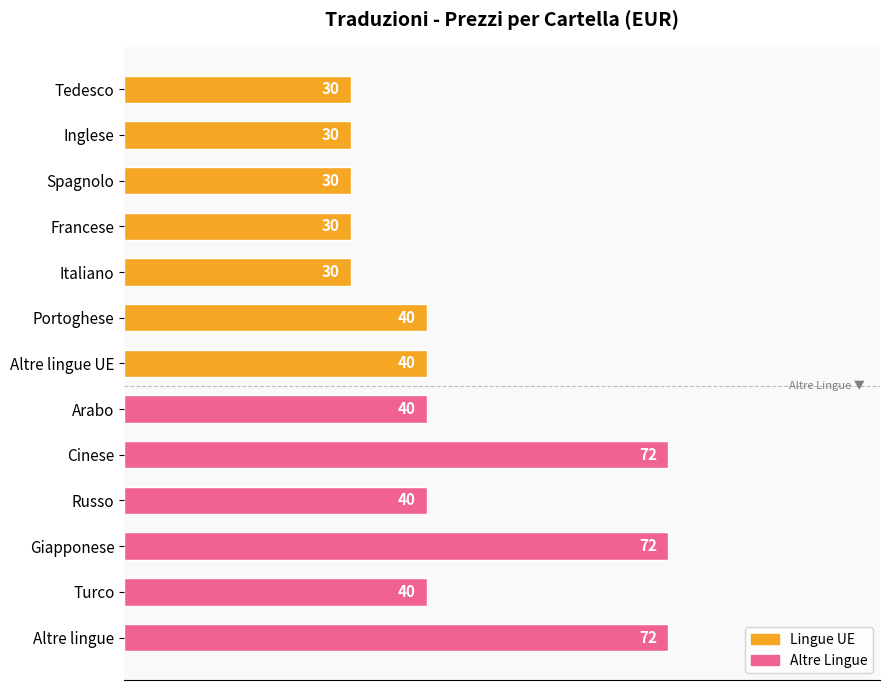

What is the minimum value shown in the chart?

30